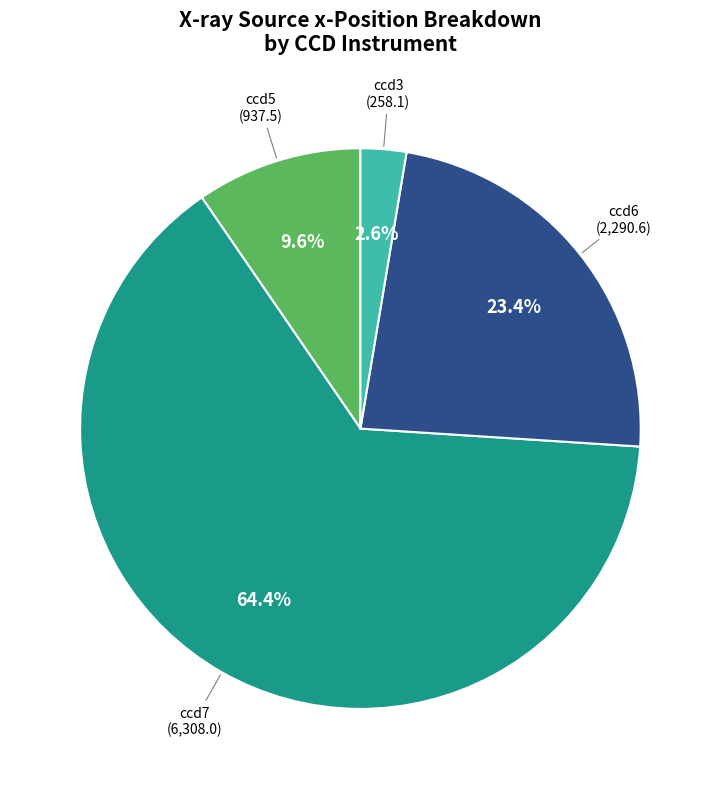

Is there a majority slice in this chart?

Yes